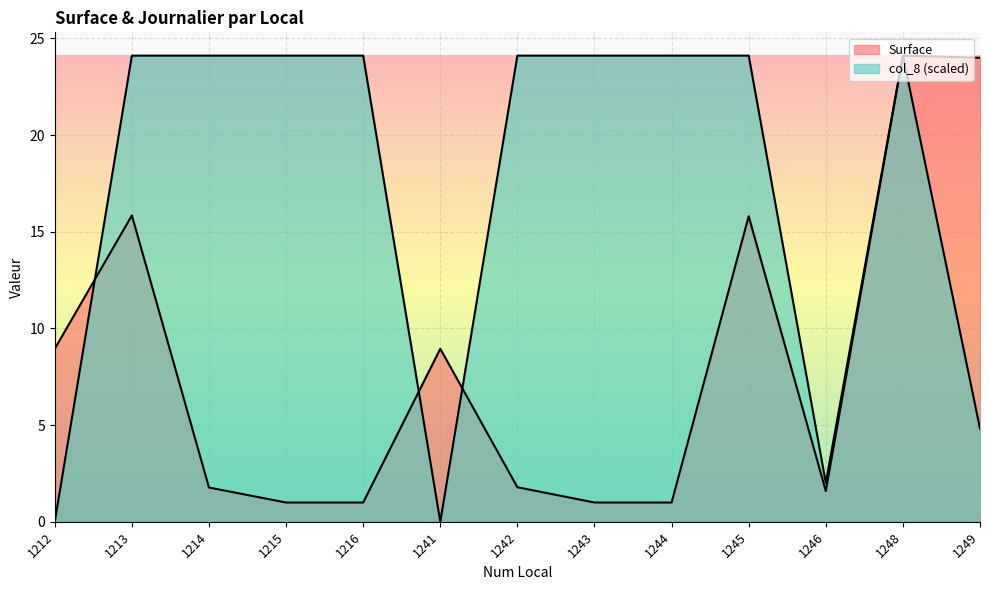

What is the total value across all series at 1246?

3.6